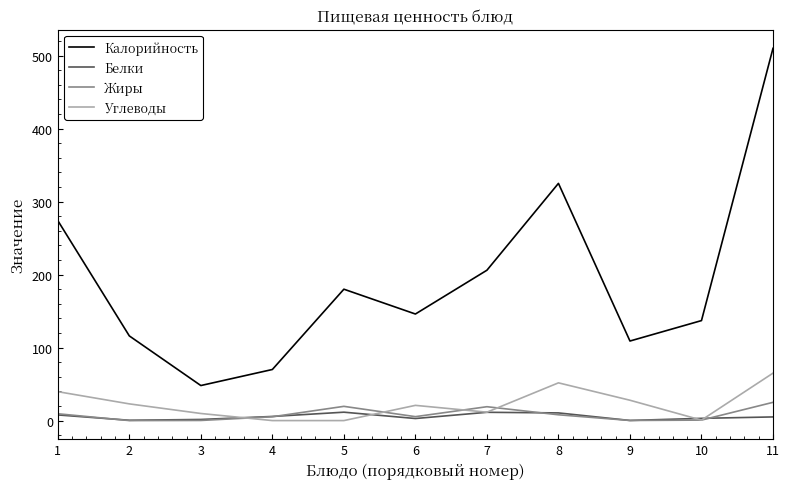

How many series are shown in this chart?

4